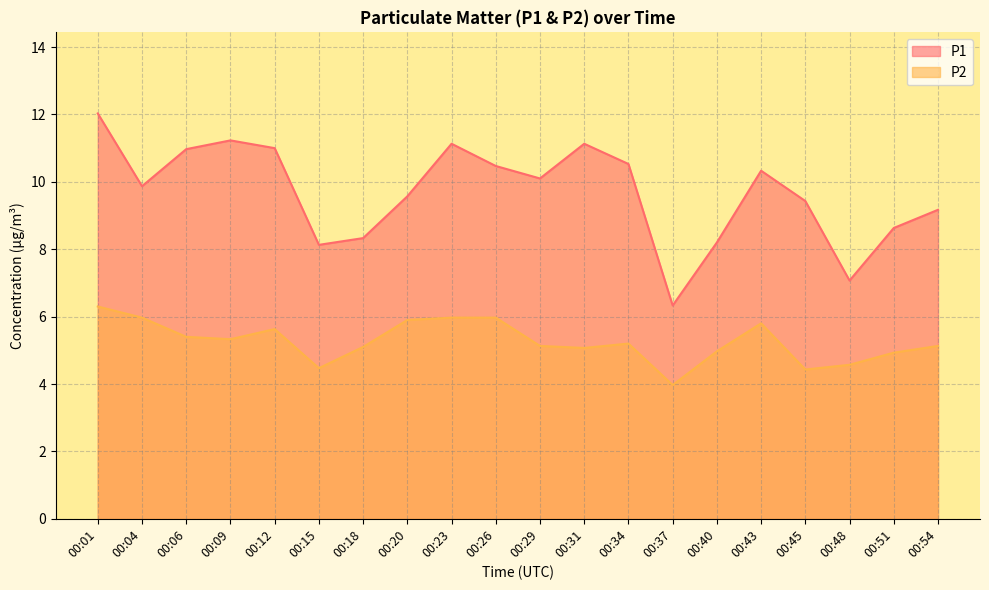

At which category does the chart reach its minimum across all series?

00:37